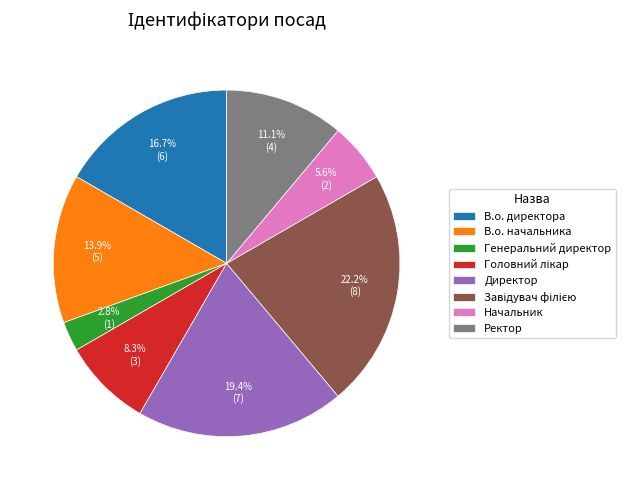

Do Начальник and Генеральний директор together represent more than half of the pie?

No